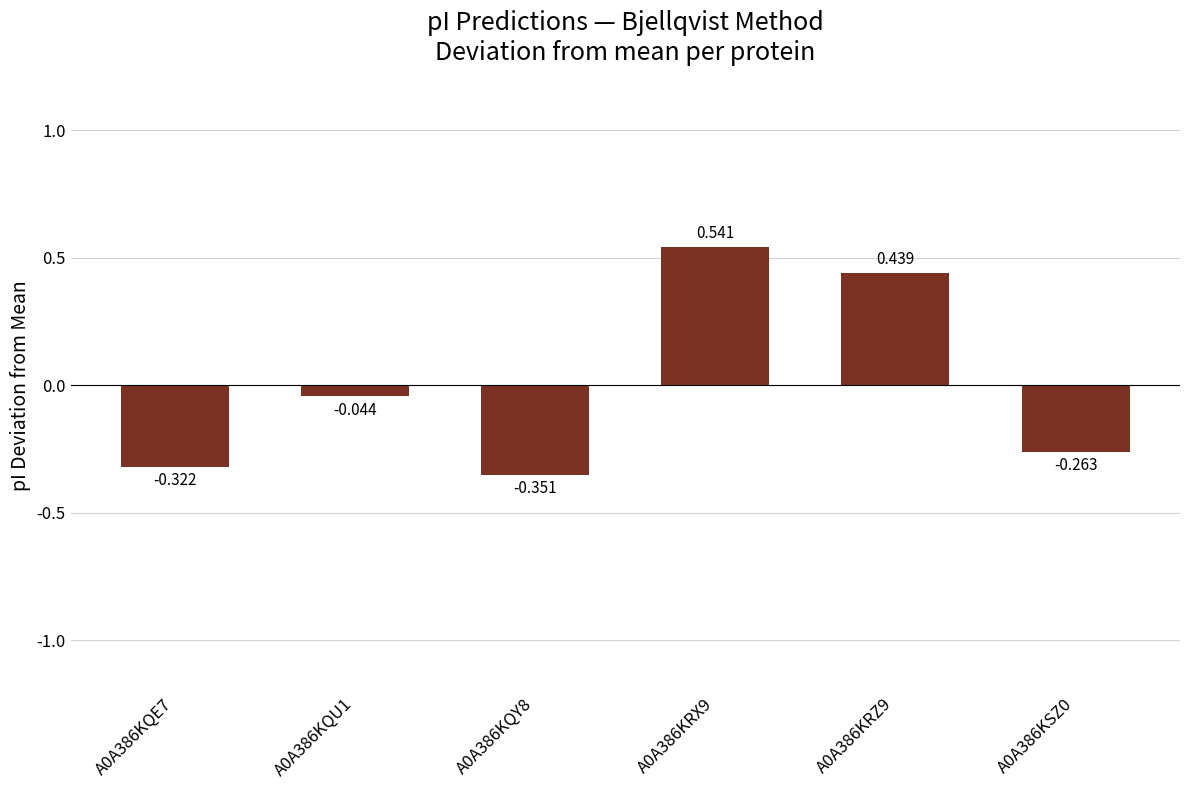

What is the greatest value displayed?

0.5